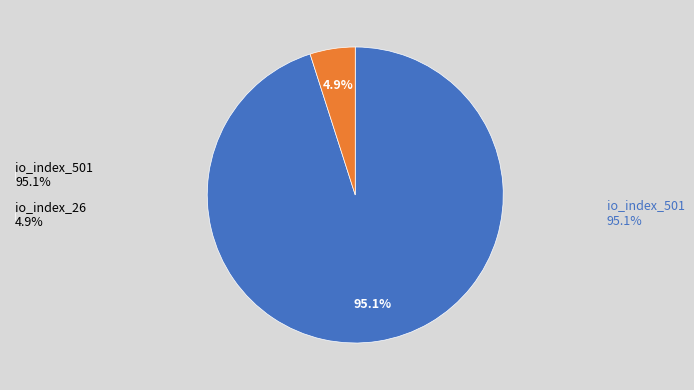

Does any single category account for the majority?

Yes